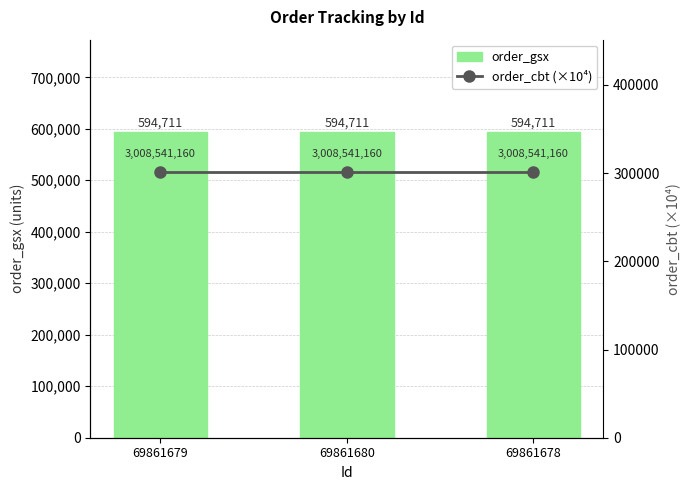

List the labels in order of order_cbt (×10⁴) value, largest first.

69861679, 69861680, 69861678